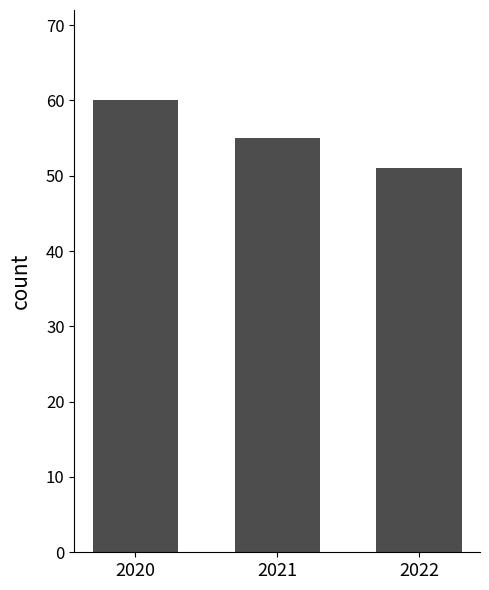

Which label corresponds to the largest value in the chart?

2020